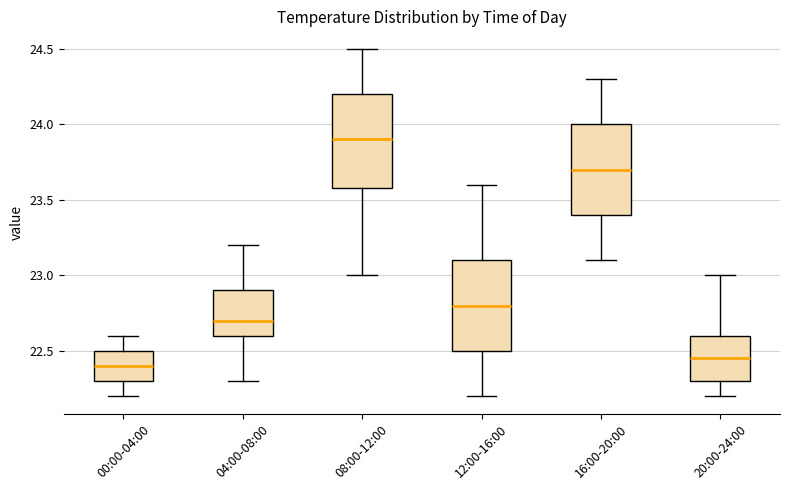

Reading left to right, transcribe this box plot: for each box, give where its median line is, the range the box spans, and where its two whiskers end, as read against the y-axis. The values are not printed on the chart, so give them approximately, as read against the axis.

00:00-04:00: median 22.40, box 22.30 to 22.50, whiskers 22.20 to 22.60
04:00-08:00: median 22.70, box 22.60 to 22.90, whiskers 22.30 to 23.20
08:00-12:00: median 23.90, box 23.60 to 24.20, whiskers 23.00 to 24.50
12:00-16:00: median 22.80, box 22.50 to 23.10, whiskers 22.20 to 23.60
16:00-20:00: median 23.70, box 23.40 to 24.00, whiskers 23.10 to 24.30
20:00-24:00: median 22.45, box 22.30 to 22.60, whiskers 22.20 to 23.00